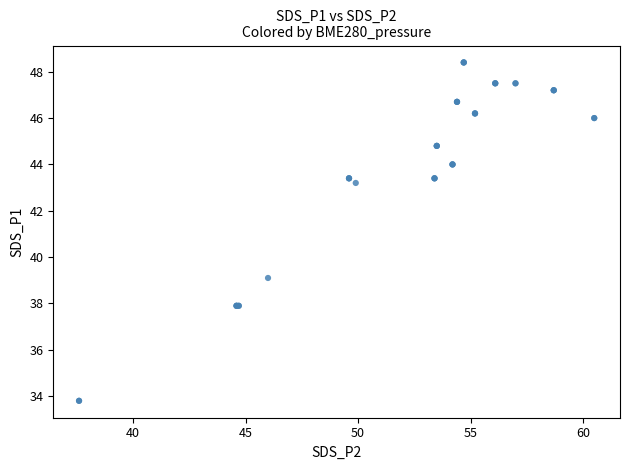

What Y value in the scatter plot is closest to 41?

39.1